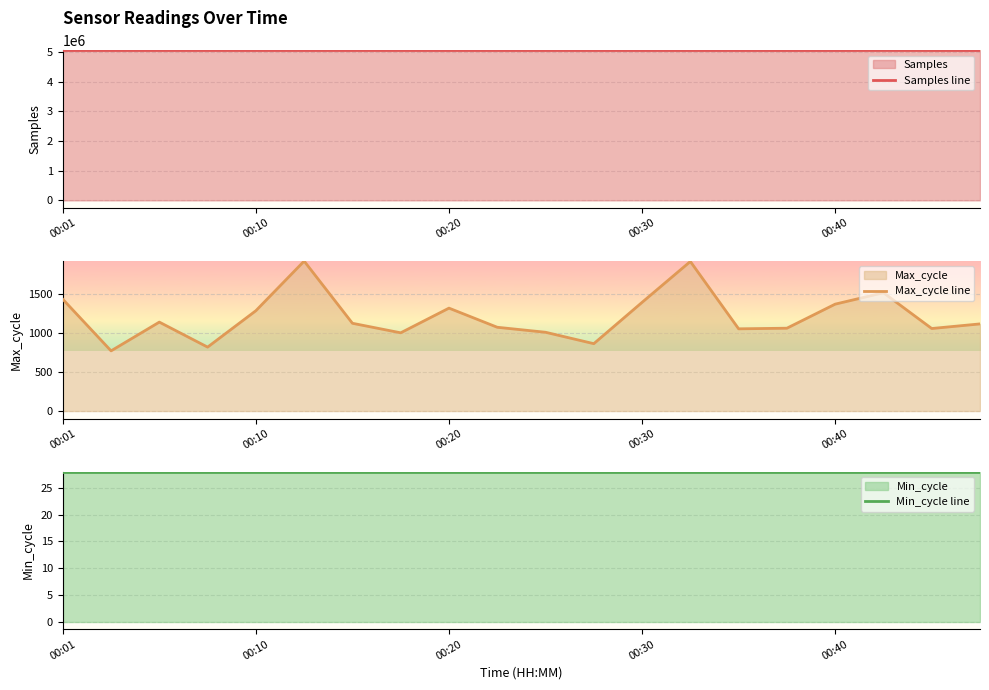

True or false: Samples line has more than 2 interior local peaks.

True